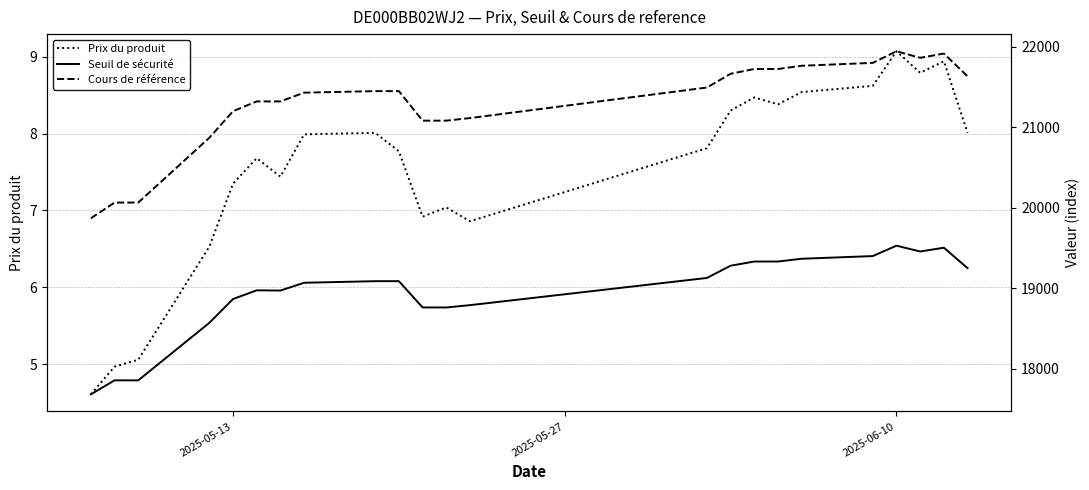

What is the value of the Prix du produit point at the 8th from the left?

8.0